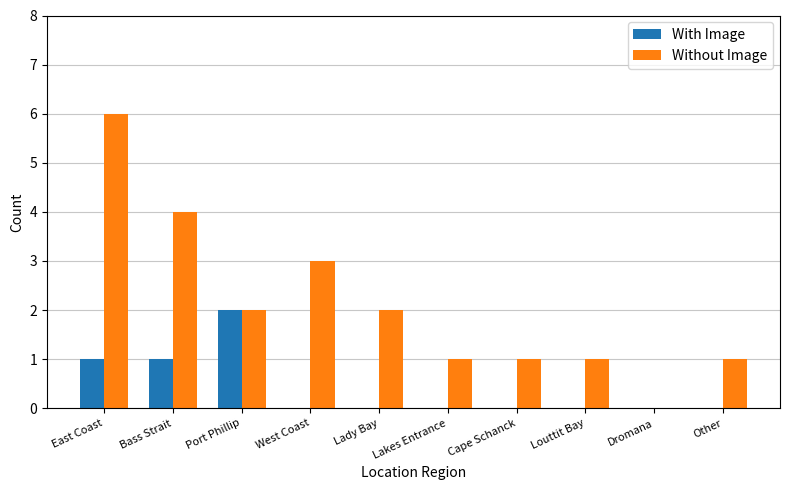

True or false: With Image has a value of 1 at Bass Strait.

True